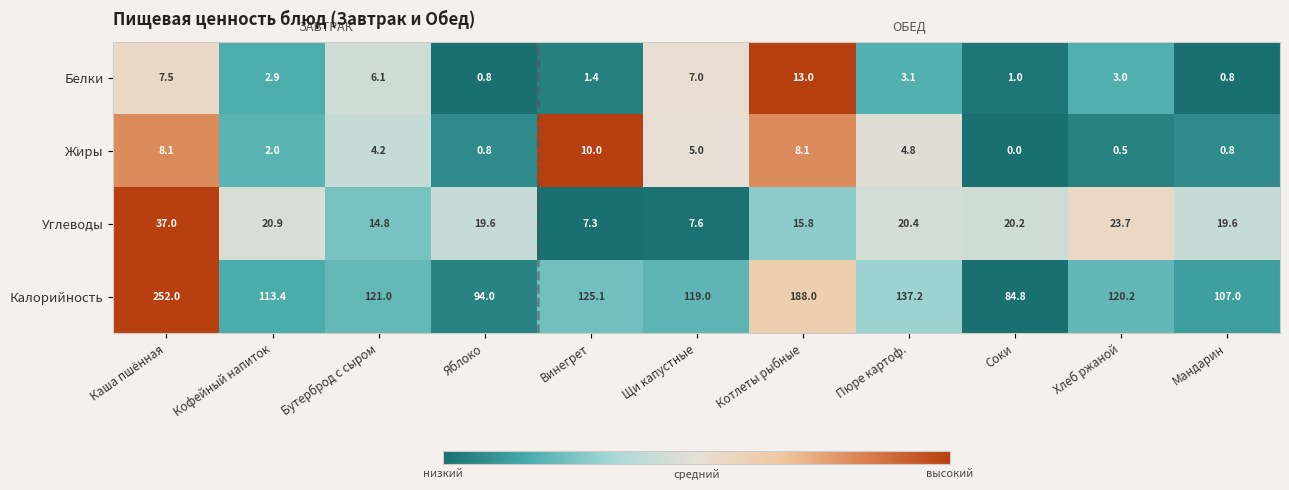

Rank the series at Хлеб ржаной from lowest to highest value.

Жиры, Белки, Углеводы, Калорийность